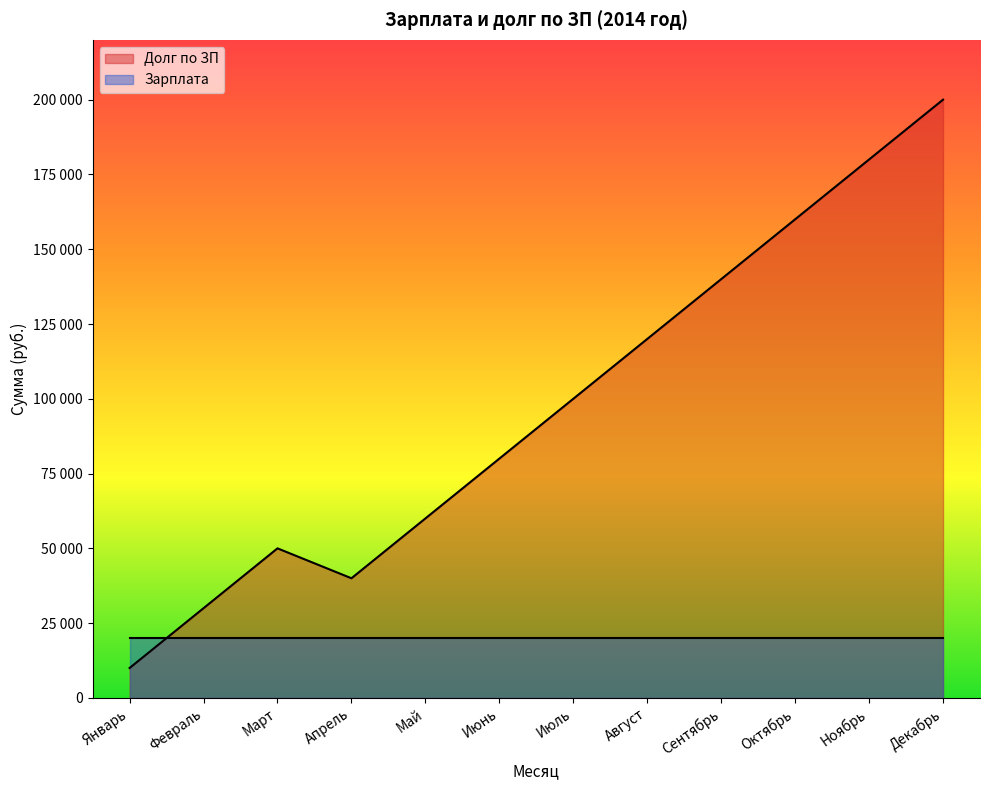

What is the label of the 1st point from the right?

Декабрь